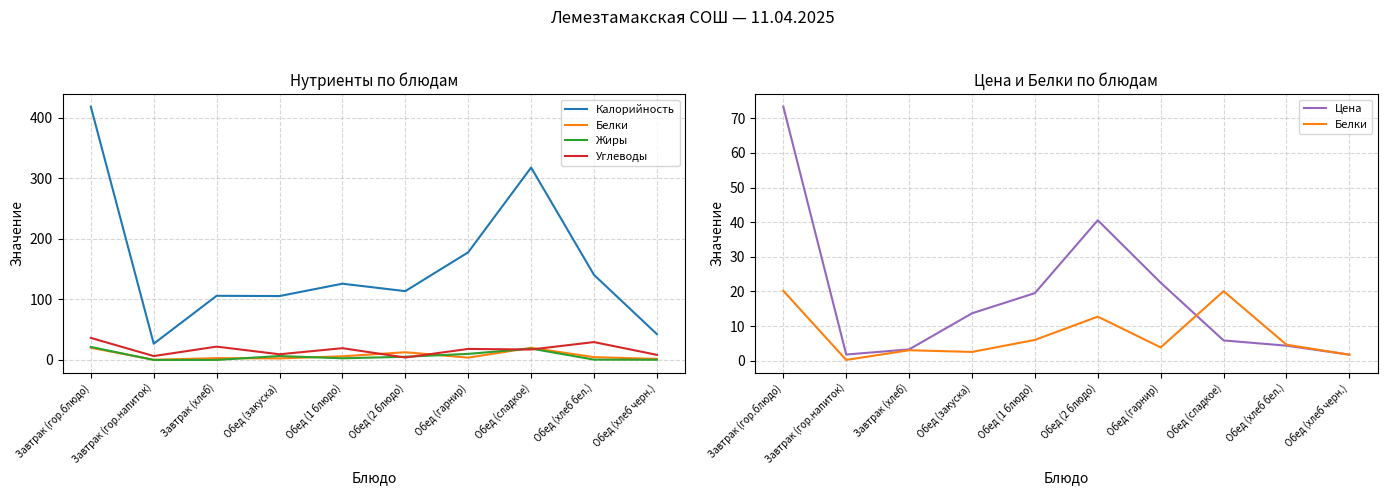

What is the difference between the highest and lowest values at Обед (сладкое)?

312.2